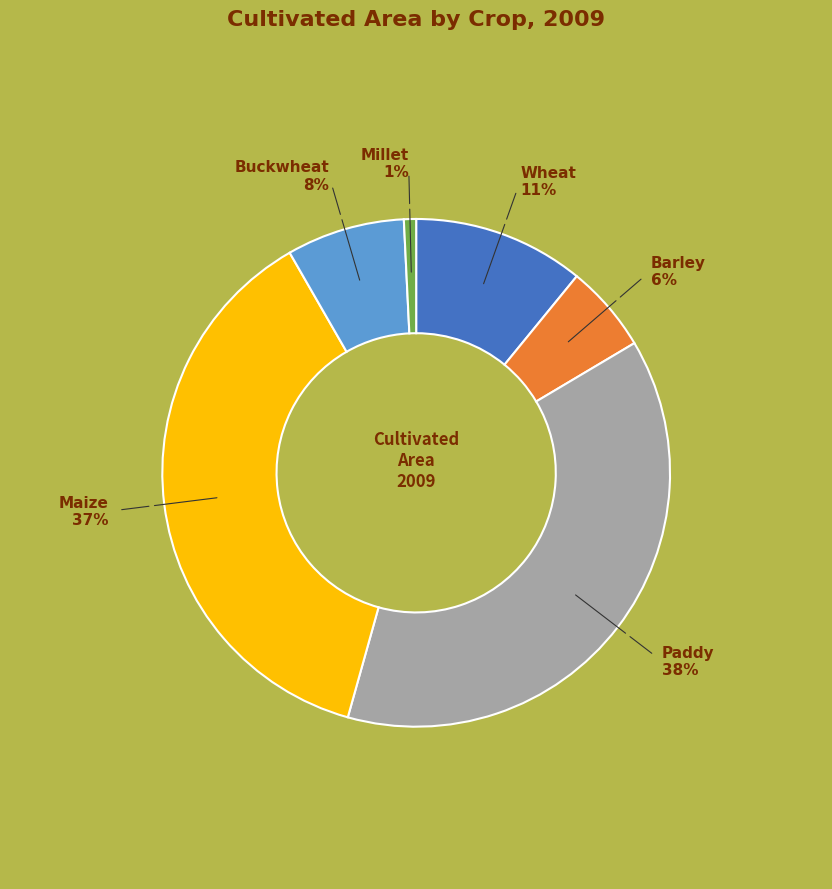

What is the ratio of the value at Maize to the value at Paddy?

1.0